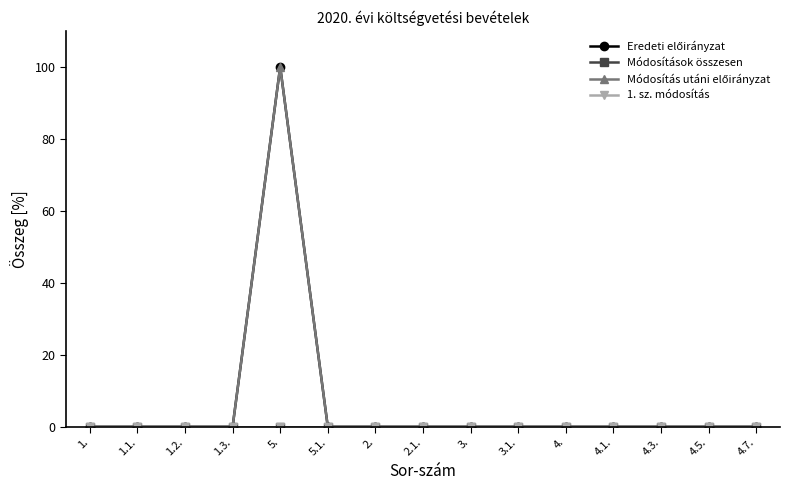

The Eredeti előirányzat series shows 0 at 4.1.. True or false?

True